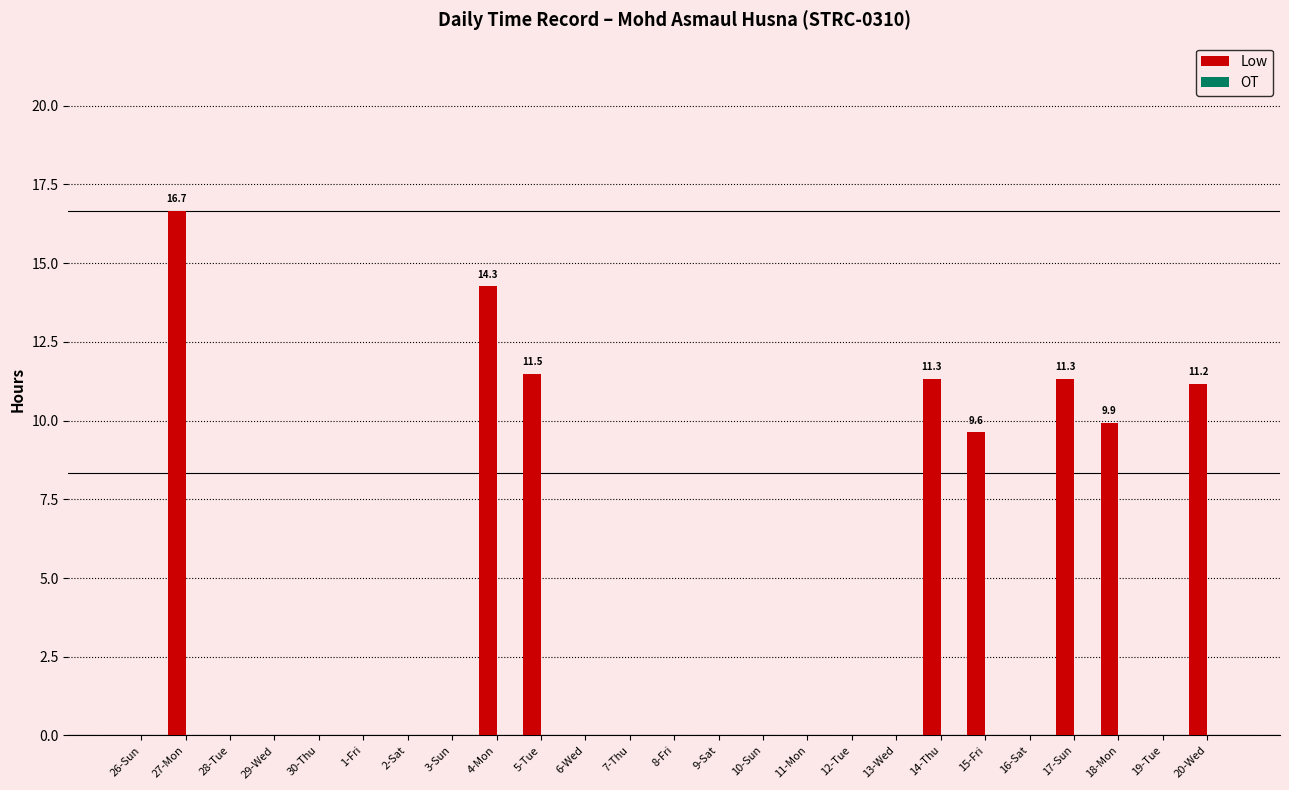

What is the sum of all values?

95.8